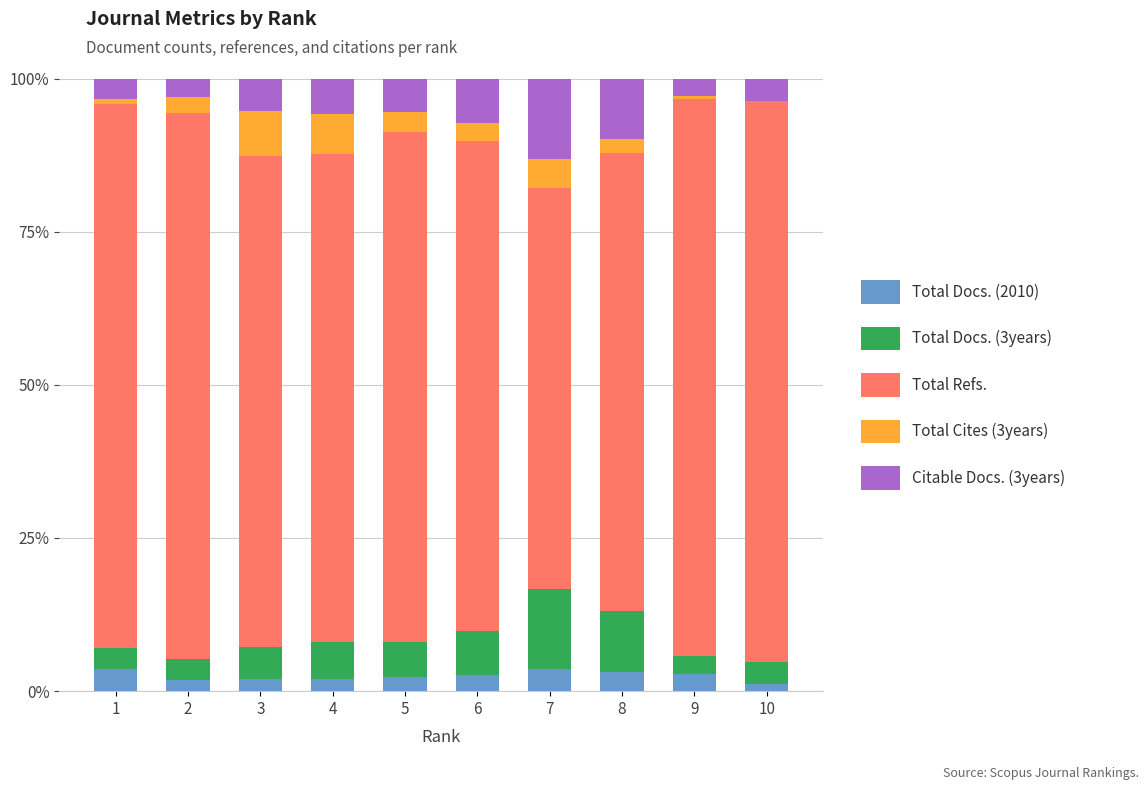

What is the total value across all series at 7?

100.0